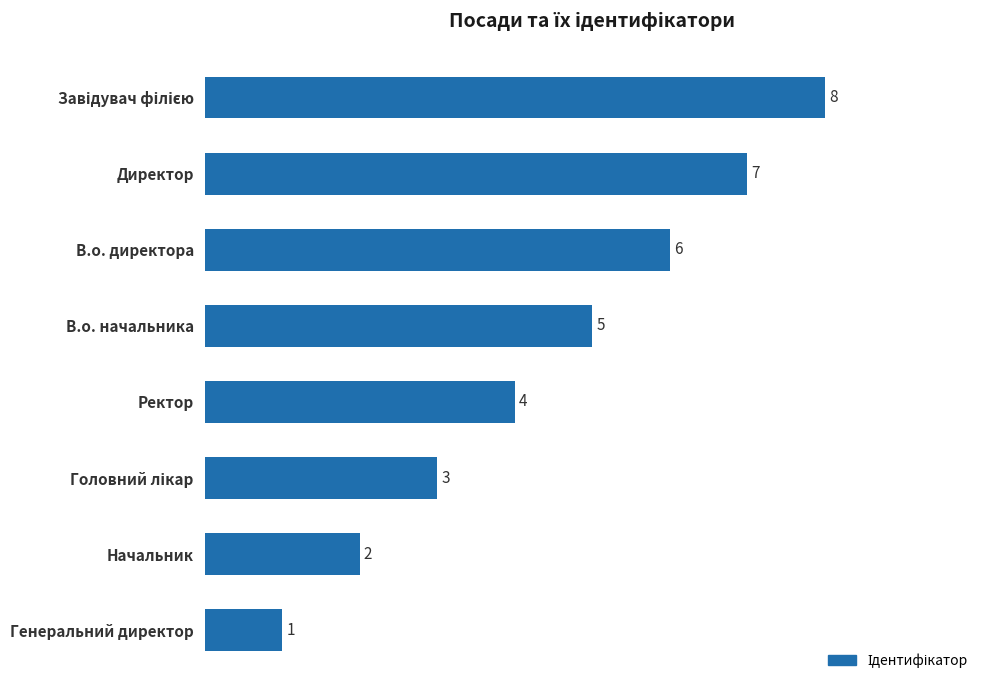

The value at Ректор is 4. True or false?

True